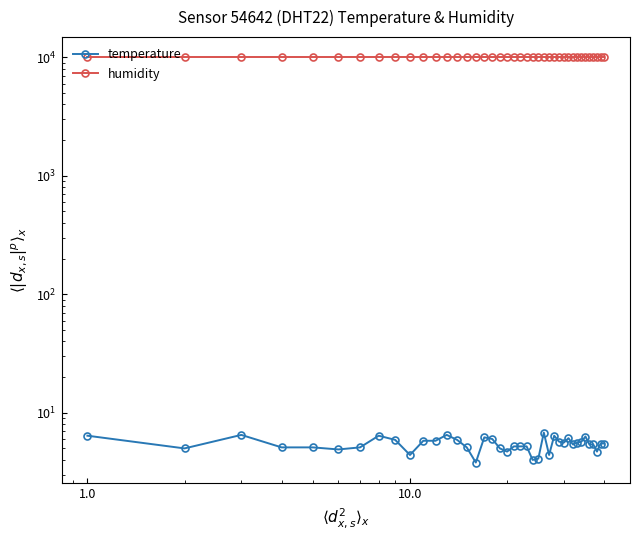

How many lines are shown in the chart?

2